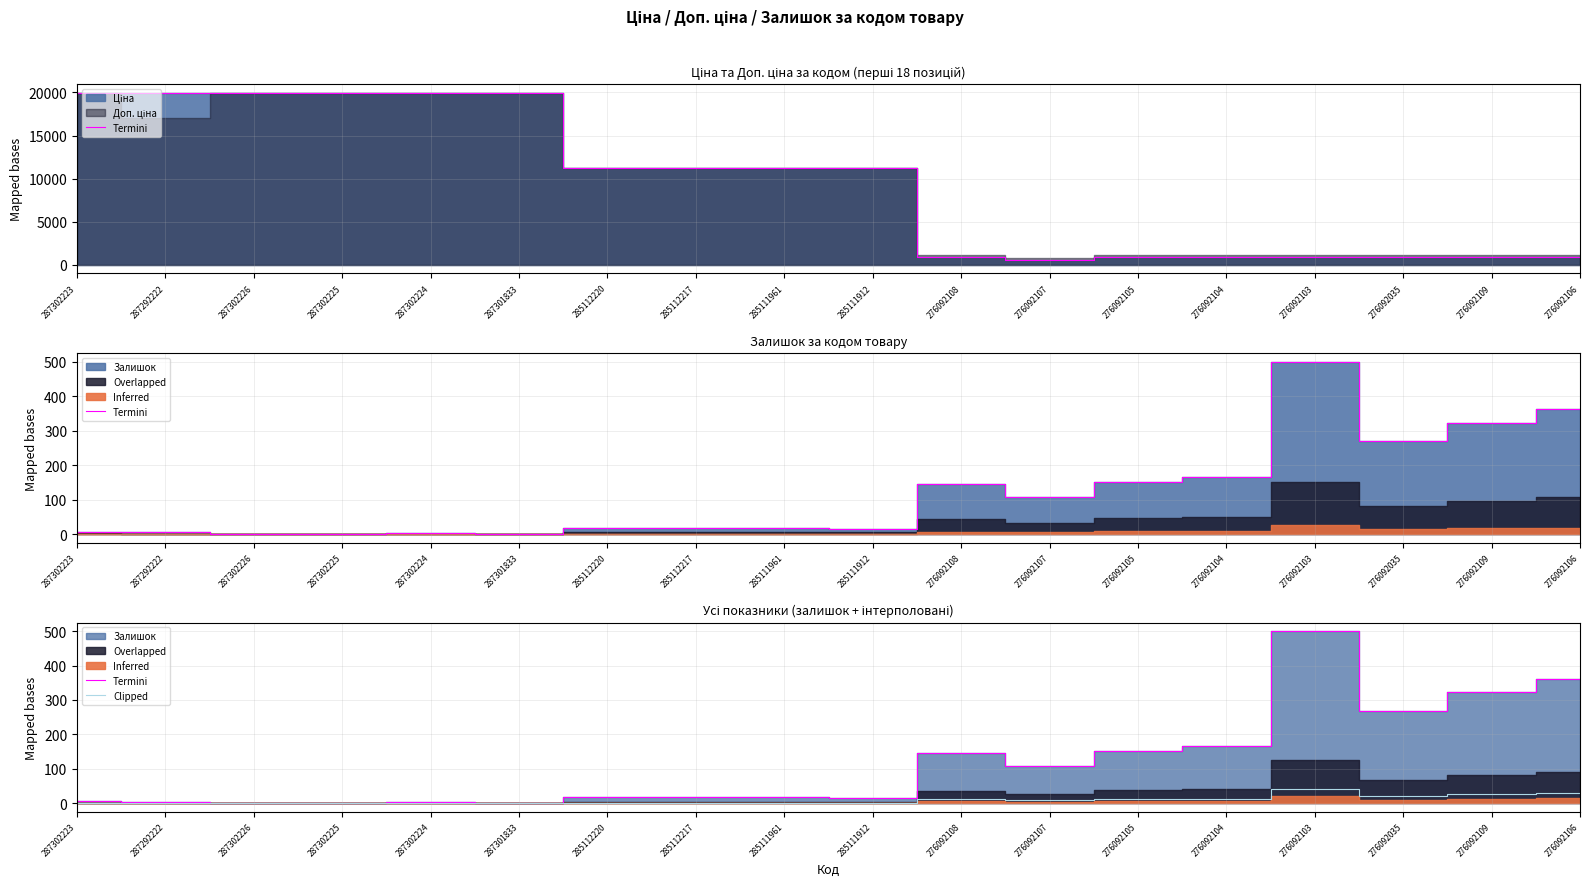

How many lines are shown in the chart?

2